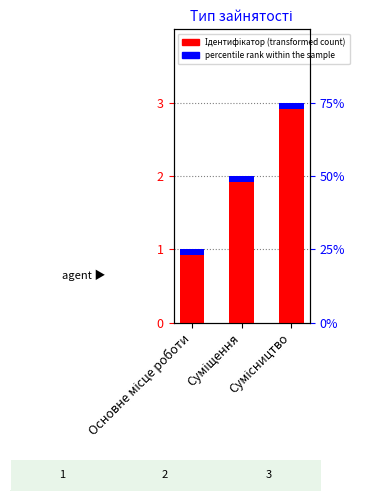

Between Сумісництво and Основне місце роботи, which is larger?

Сумісництво